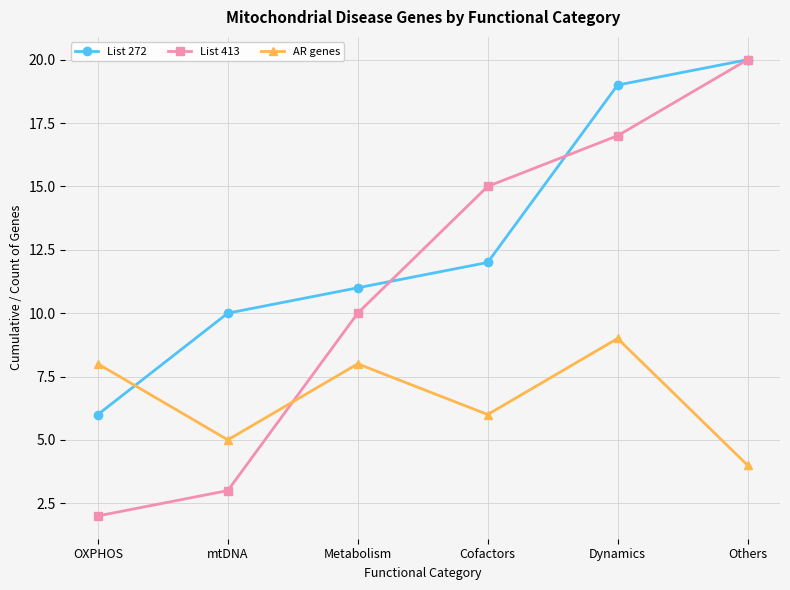

What is the difference between the maximum and second lowest values in the List 413 series?

17